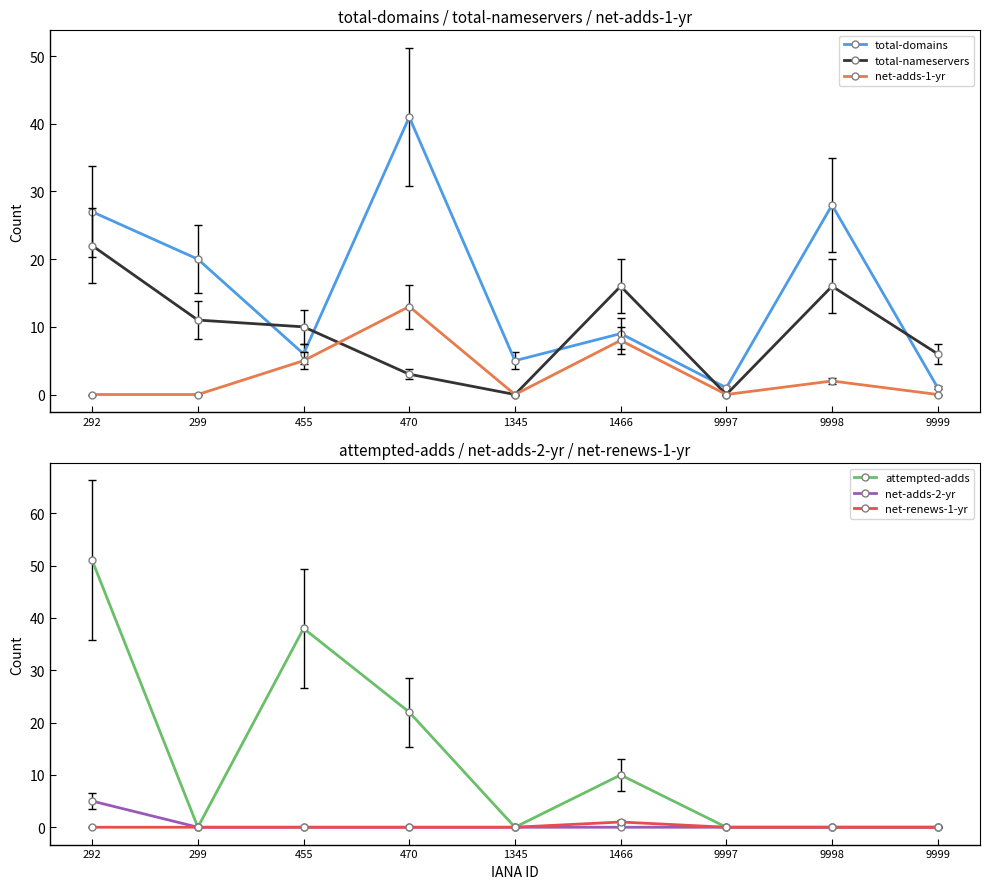

What is the maximum value for net-renews-1-yr?

1